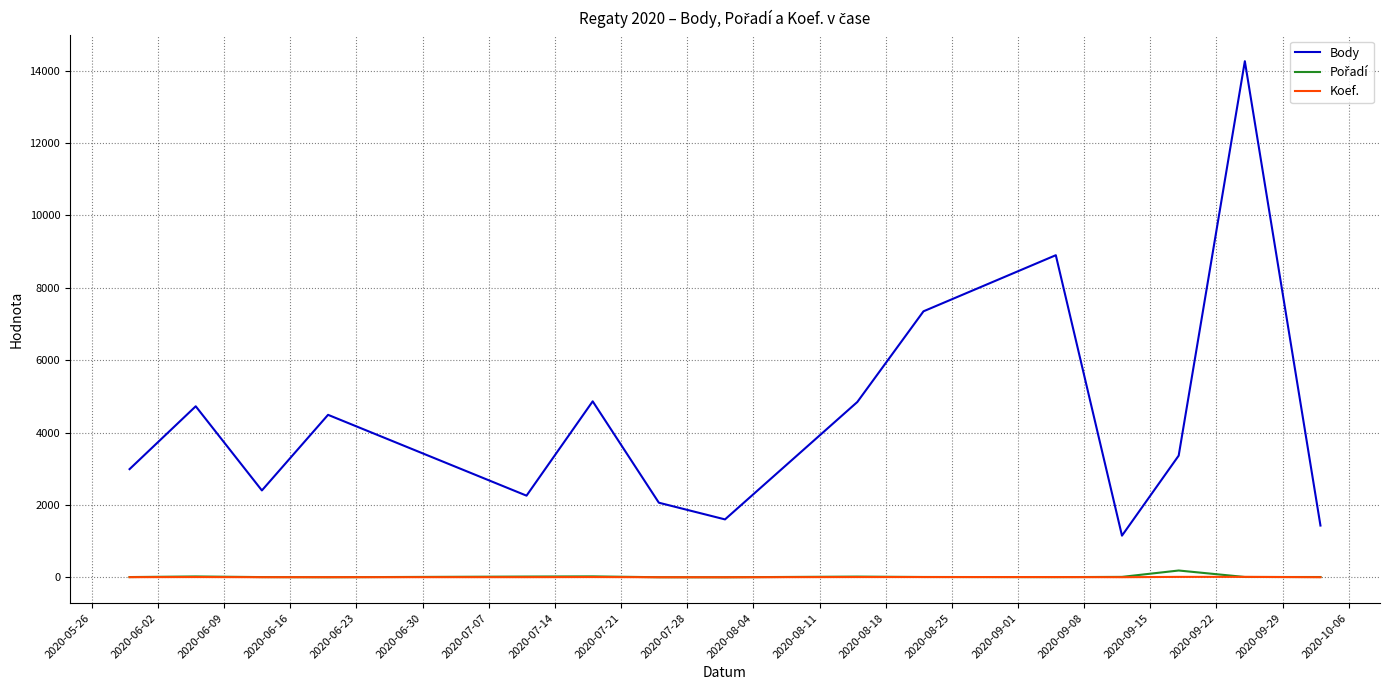

True or false: Koef. and Body intersect in this chart.

False